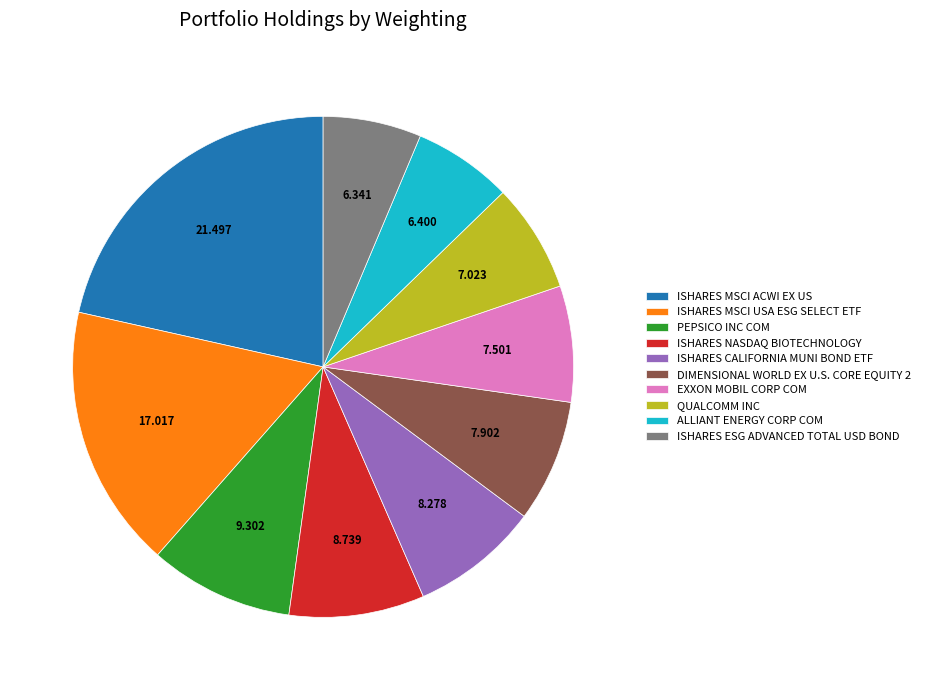

What is the largest slice in the pie chart?

ISHARES MSCI ACWI EX US